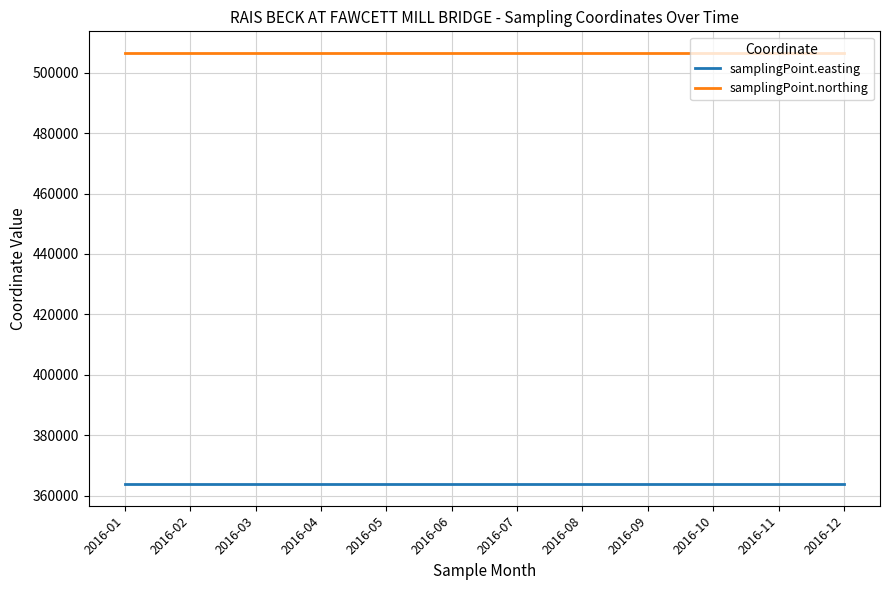

Reading left to right, list all the values displayed in this chart.

samplingPoint.easting: 2016-01=363755	2016-02=363755	2016-03=363755	2016-04=363755	2016-05=363755	2016-06=363755	2016-07=363755	2016-08=363755	2016-09=363755	2016-10=363755	2016-11=363755	2016-12=363755
samplingPoint.northing: 2016-01=506615	2016-02=506615	2016-03=506615	2016-04=506615	2016-05=506615	2016-06=506615	2016-07=506615	2016-08=506615	2016-09=506615	2016-10=506615	2016-11=506615	2016-12=506615